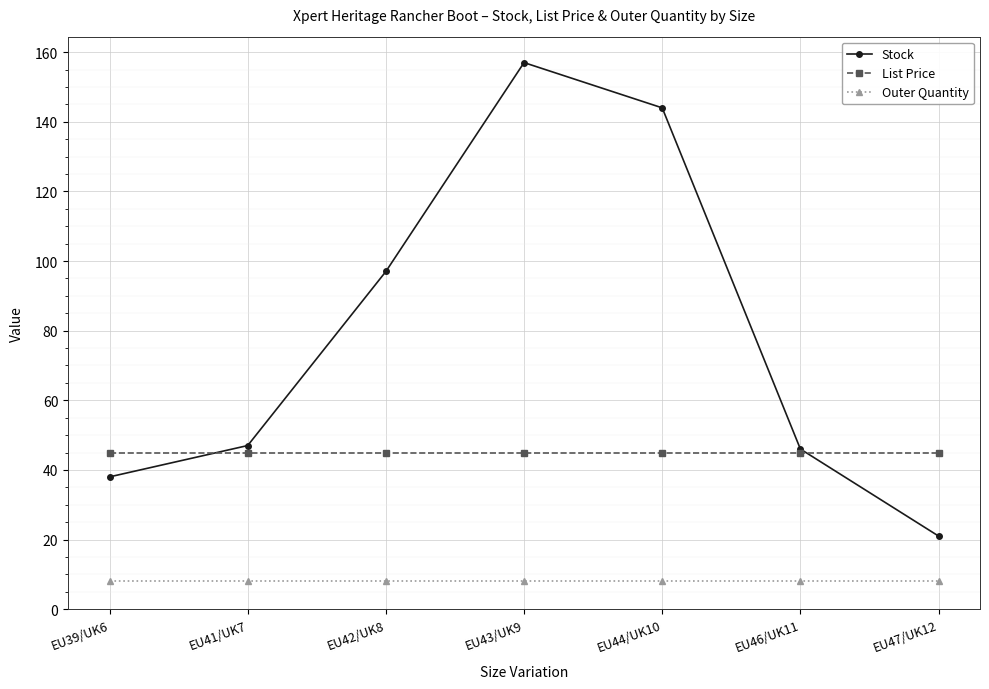

The value of Stock at EU43/UK9 is 157.0. True or false?

True